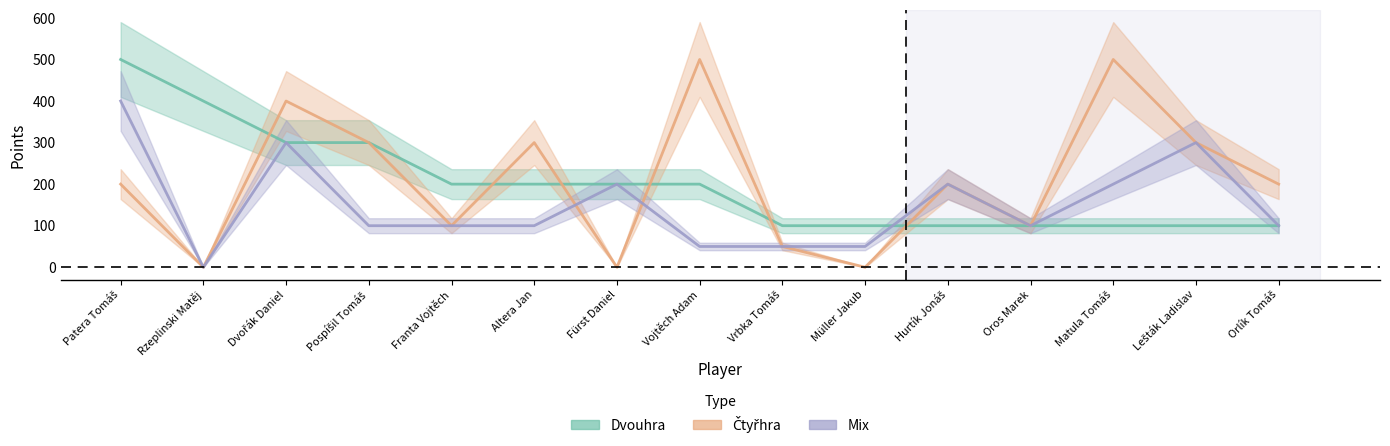

Which label corresponds to the smallest value in the chart?

Rzeplinski Matěj